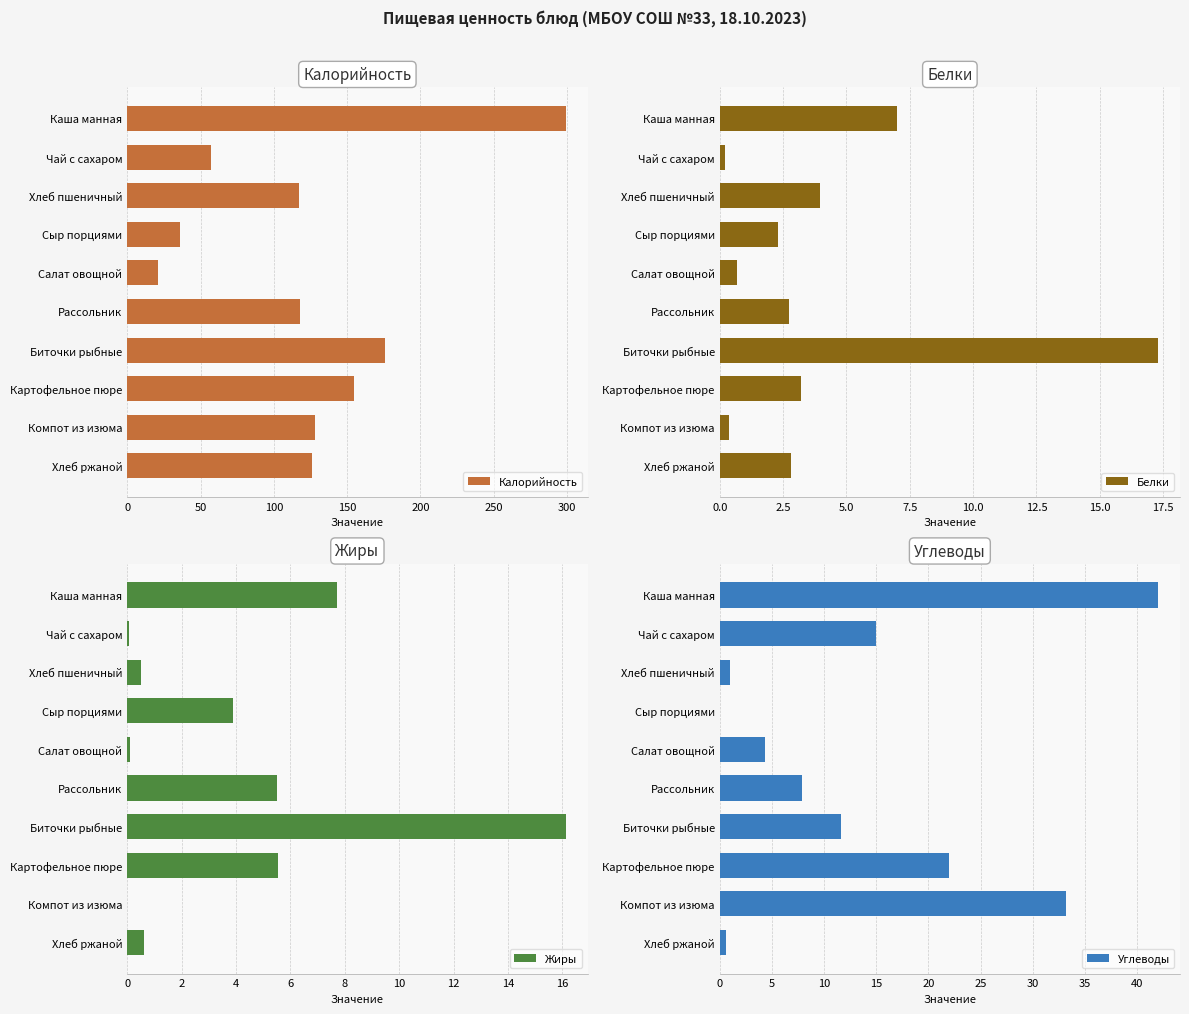

Is it true that Жиры equals 5.5 at Рассольник?

True